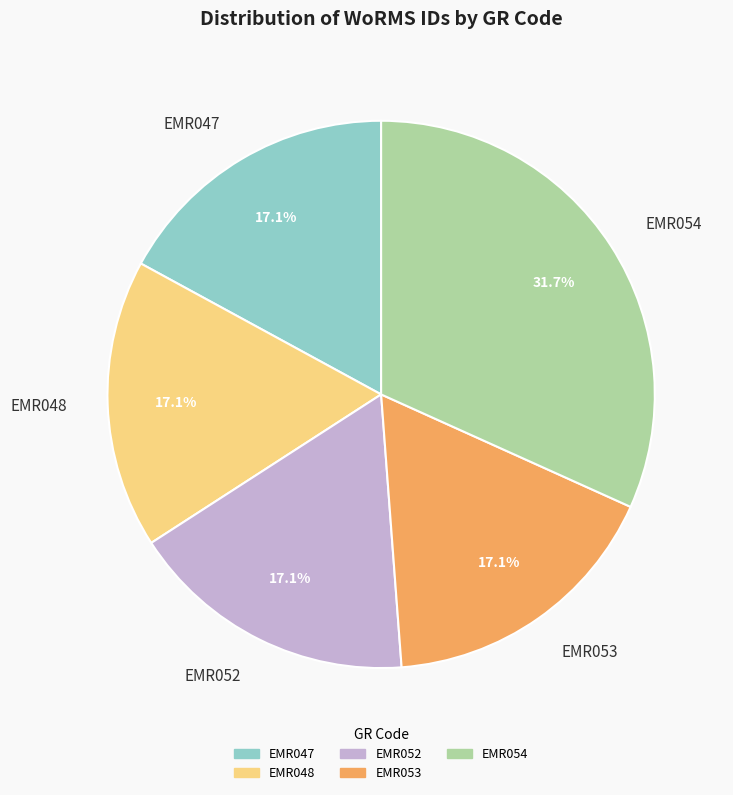

How many segments does this pie chart have?

5